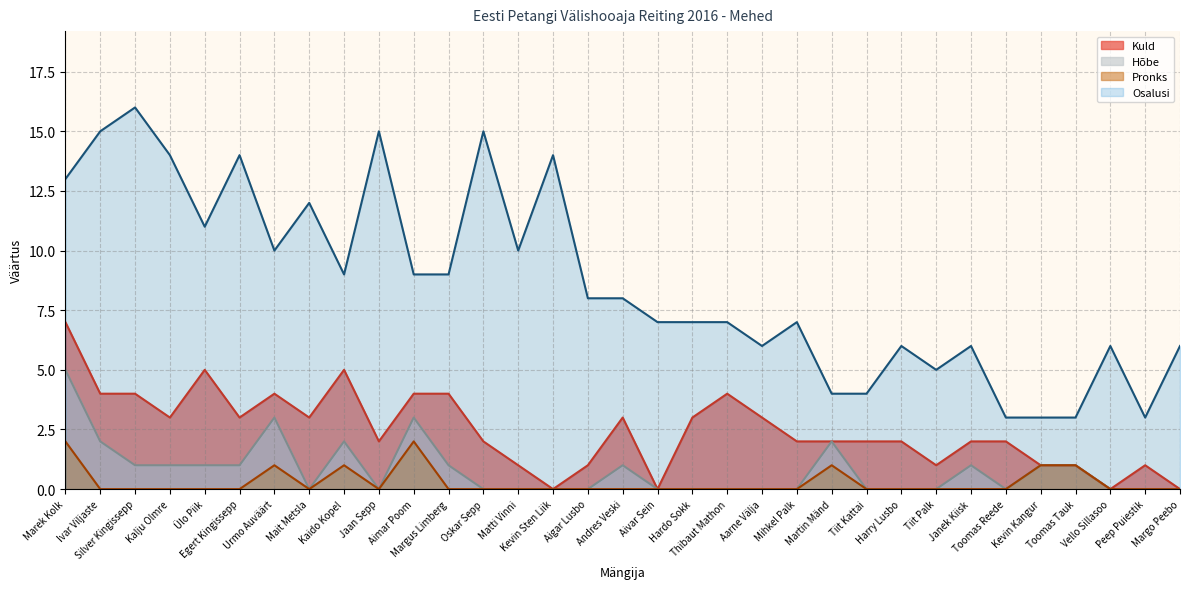

At which category does Pronks reach its first local peak?

Urmo Auväärt